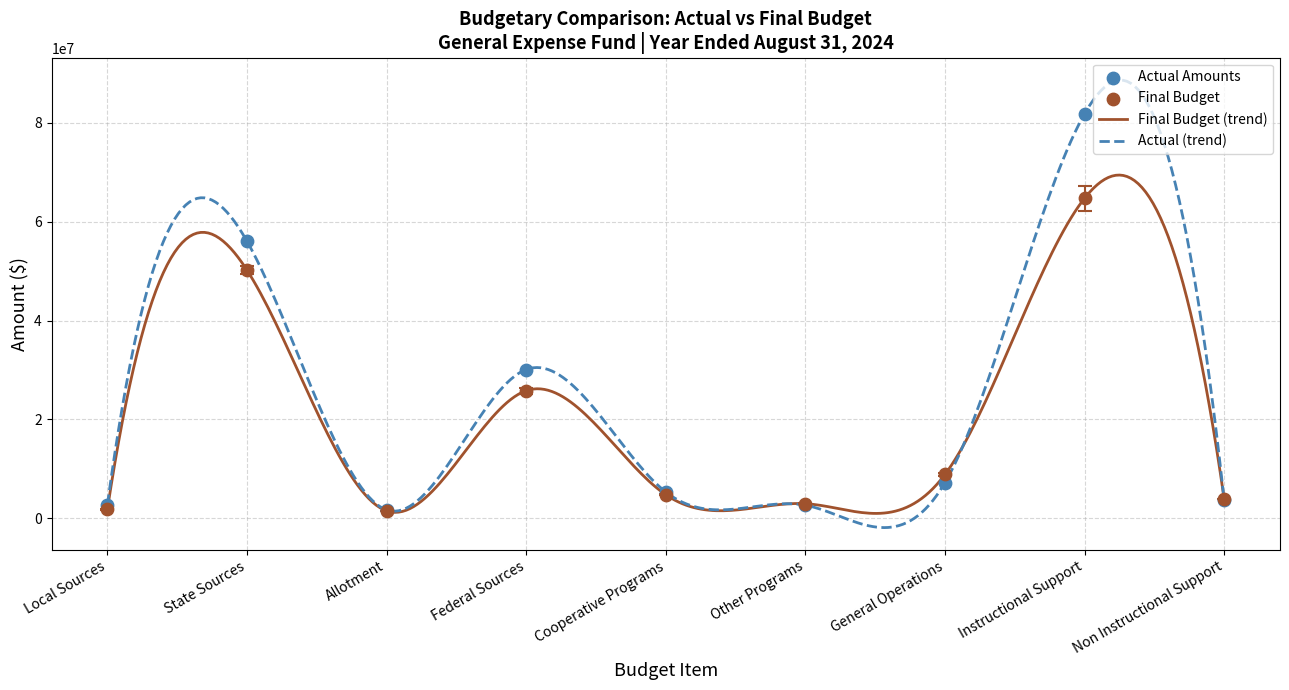

What is the highest value of the Actual (trend) series?

88651353.4